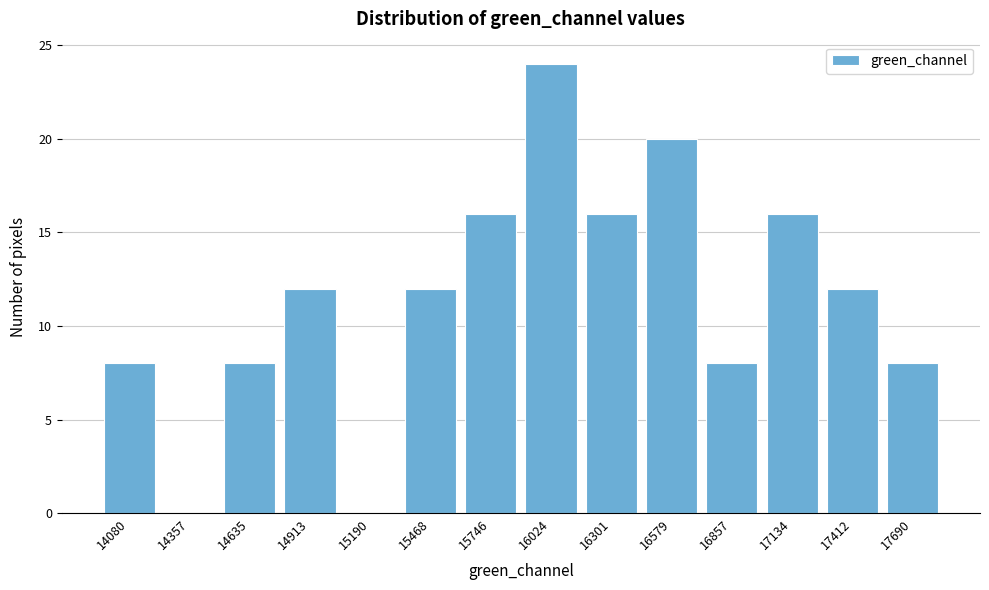

Reading right to left, extract all data points from this chart.

17690=8	17412=12	17134=16	16857=8	16579=20	16301=16	16024=24	15746=16	15468=12	15190=0	14913=12	14635=8	14357=0	14080=8